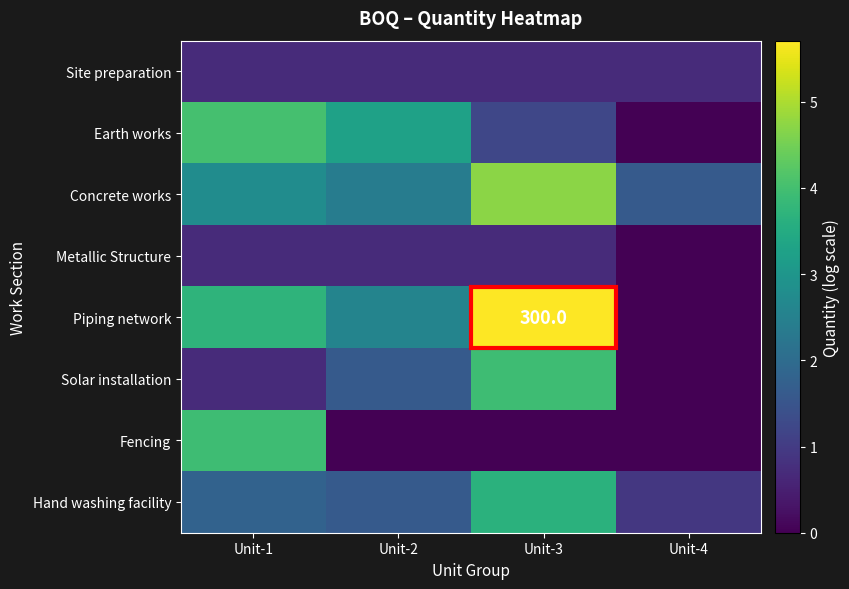

What is the minimum value for Site preparation?

0.7